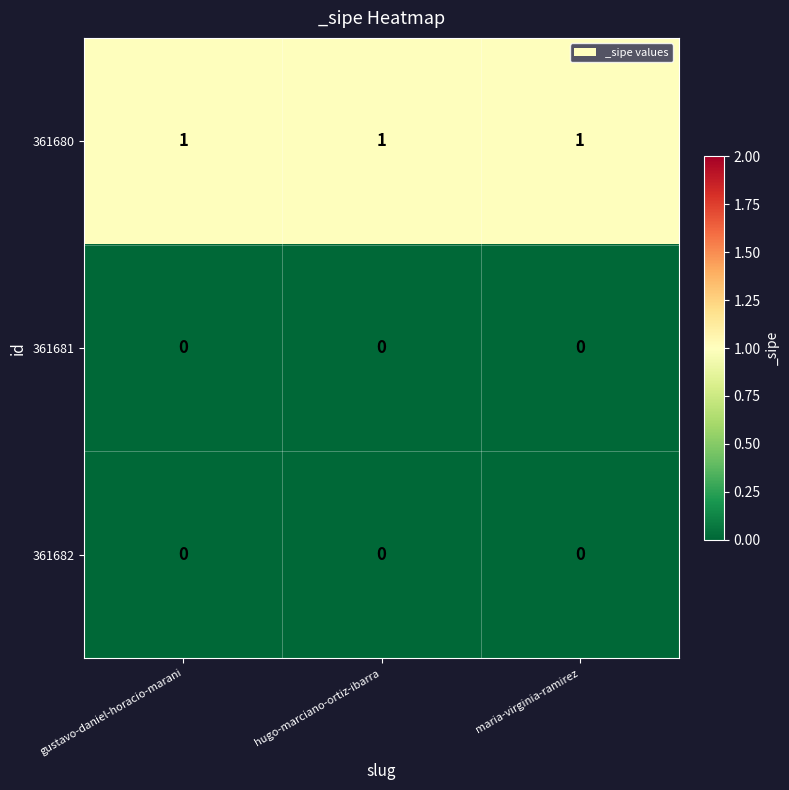

At how many categories does at least one series exceed 0?

3